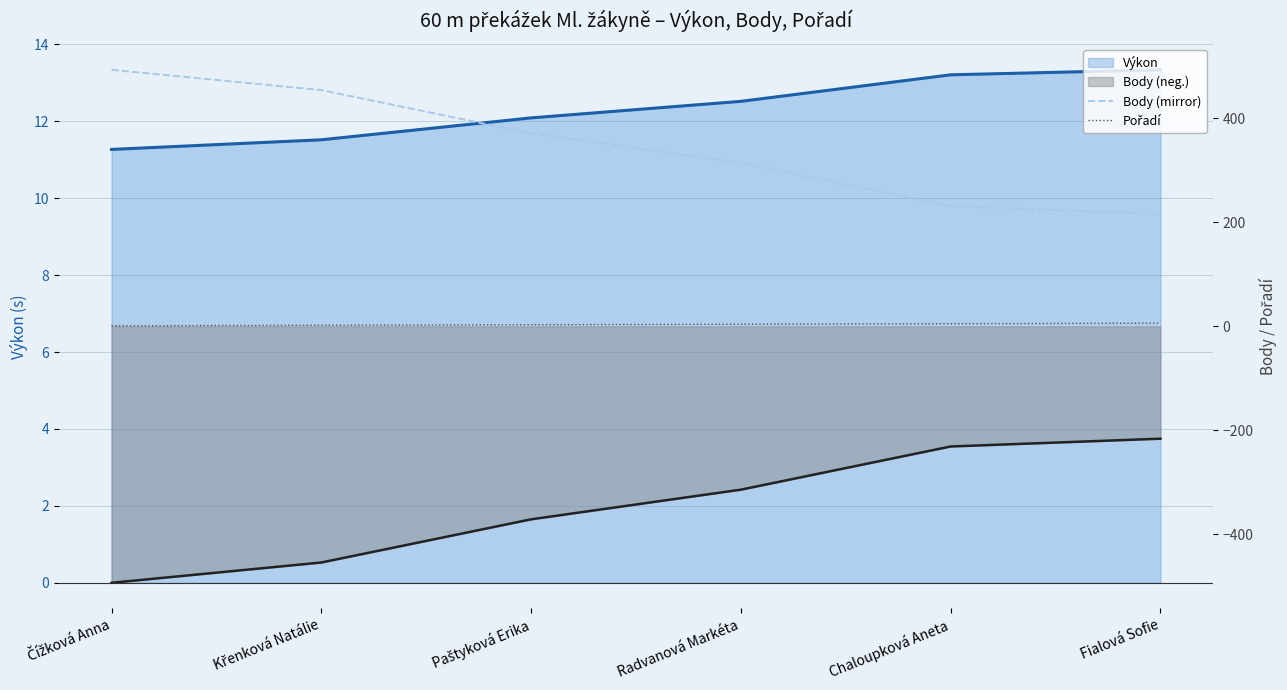

Read the Body (mirror) value at Chaloupková Aneta, to the nearest 50.

250